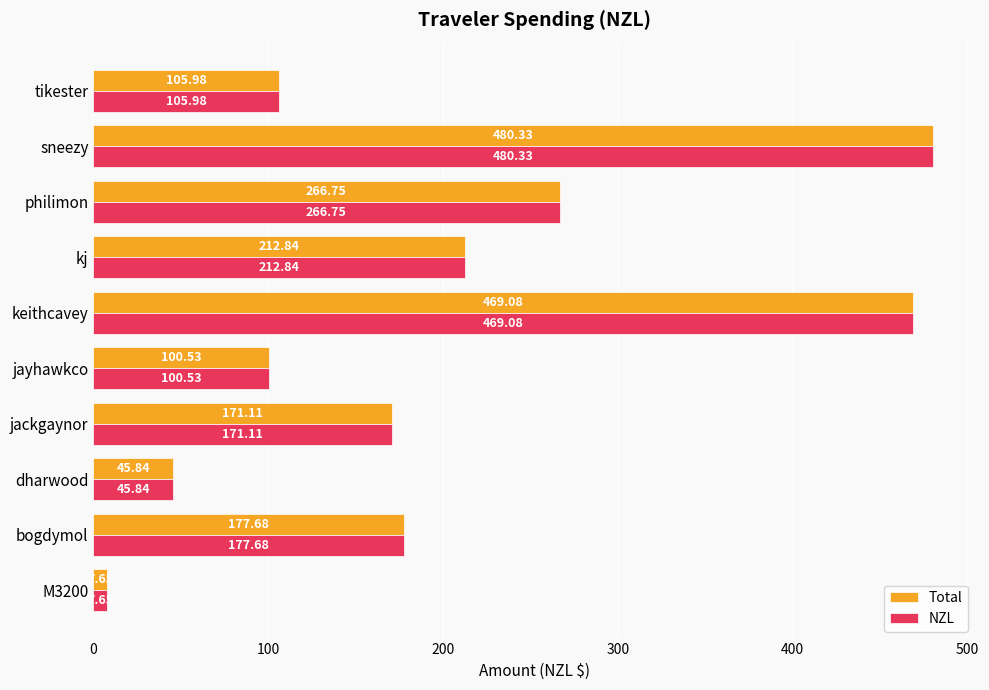

What is the difference between the maximum and minimum values in the Total series?

472.7